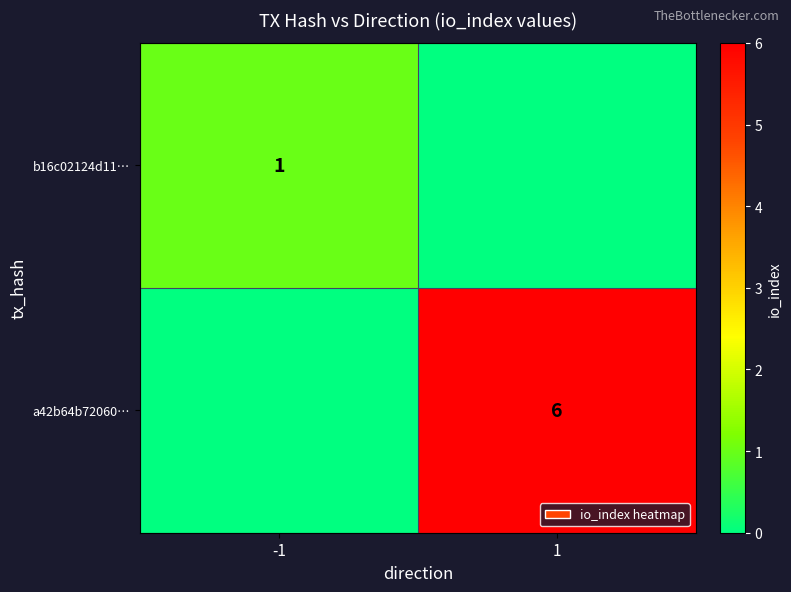

How many categories are shown in the chart?

2